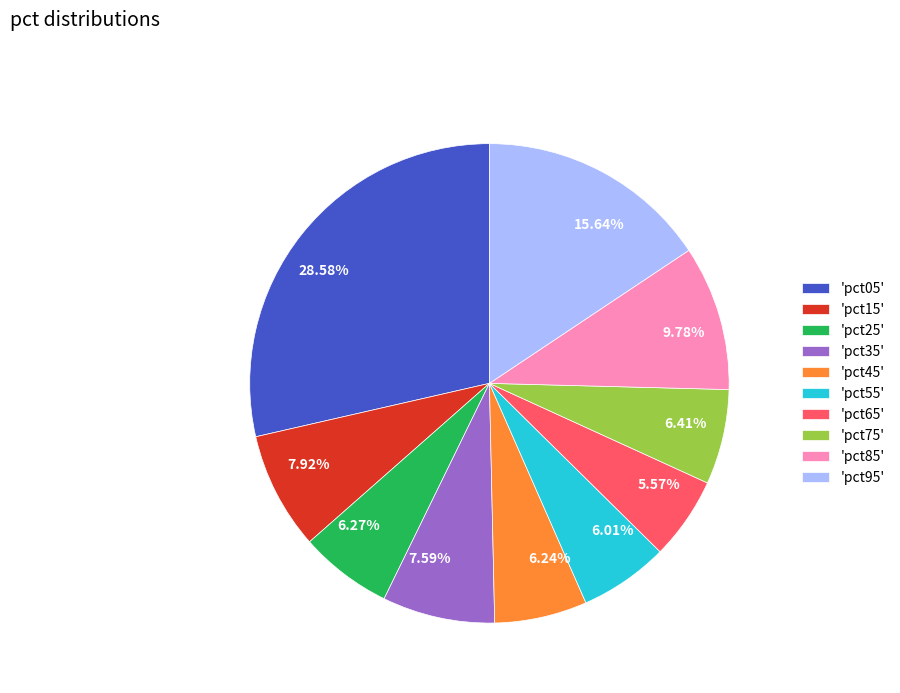

How many segments does this pie chart have?

10